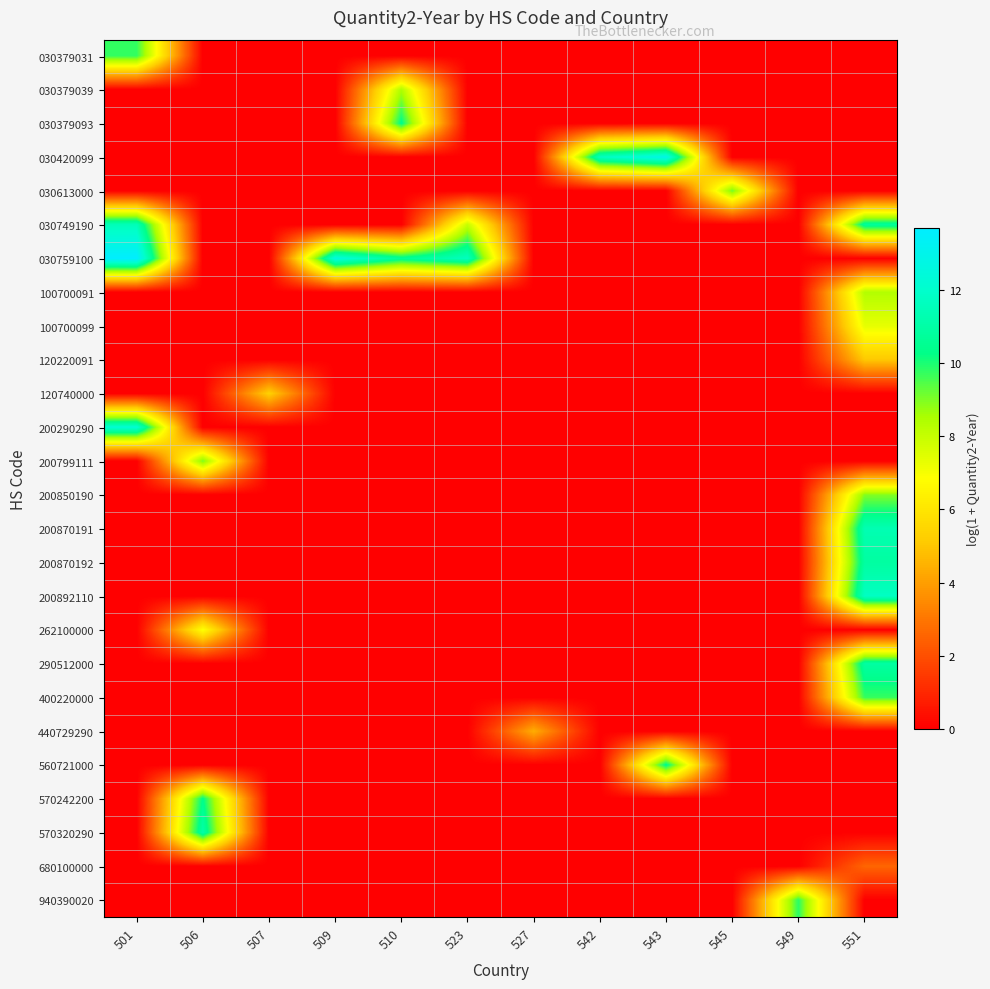

How many data points does each series have?

12